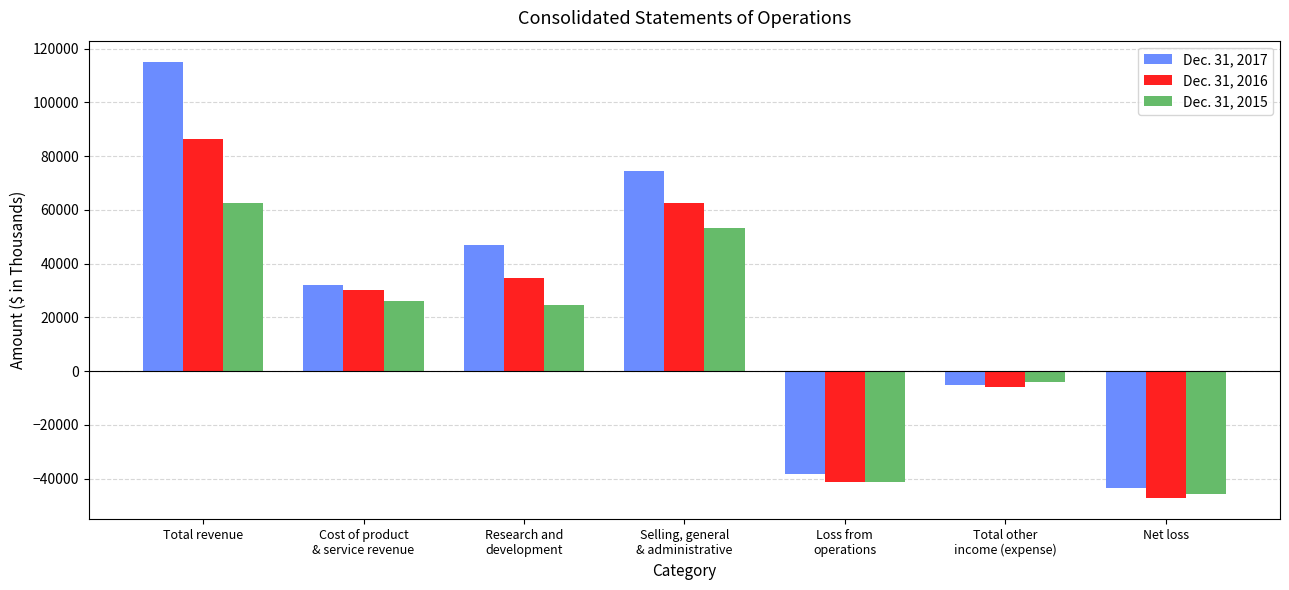

At which label is Dec. 31, 2015 closest to 8543?

Total other
income (expense)